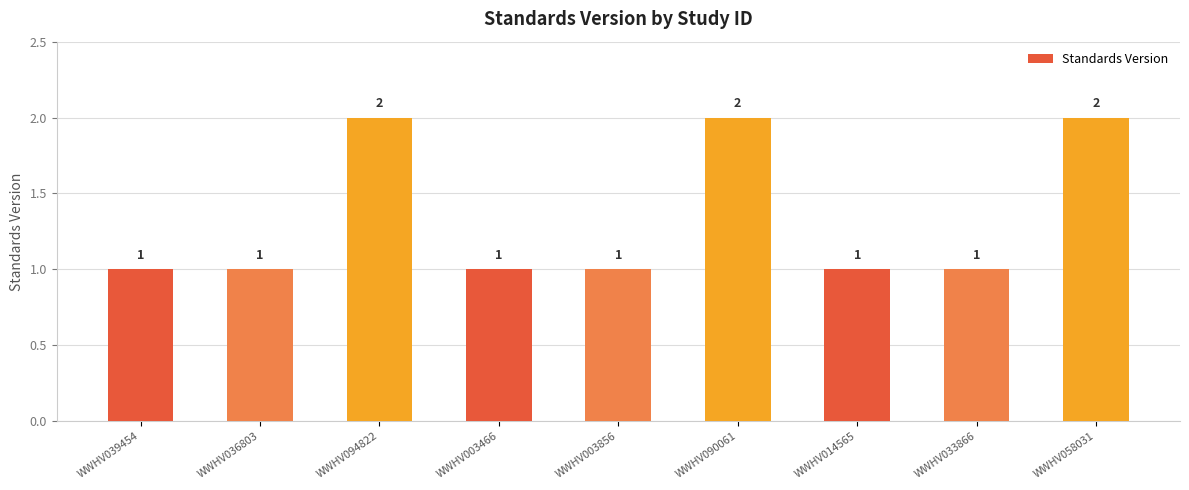

Count the values in the range 1 to 2.

9